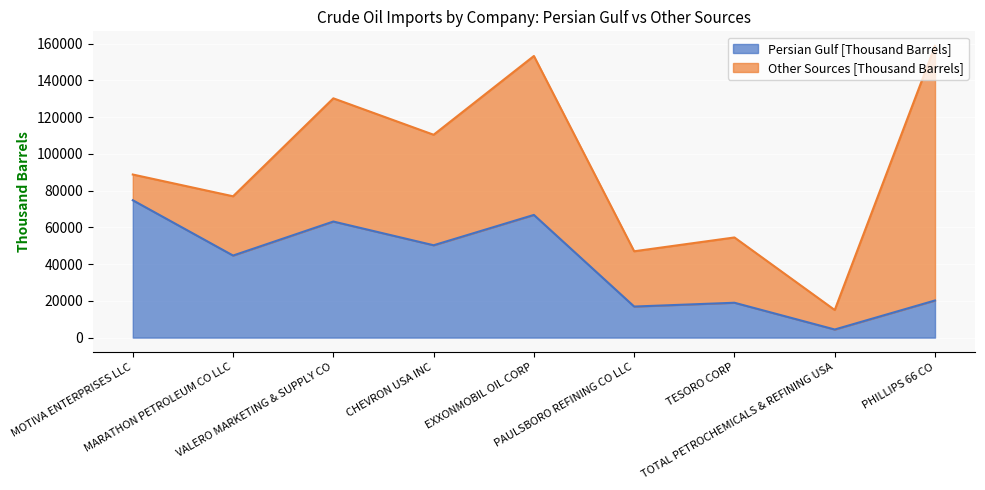

What is the ratio of the value at TOTAL PETROCHEMICALS & REFINING USA to the value at PHILLIPS 66 CO?

0.2